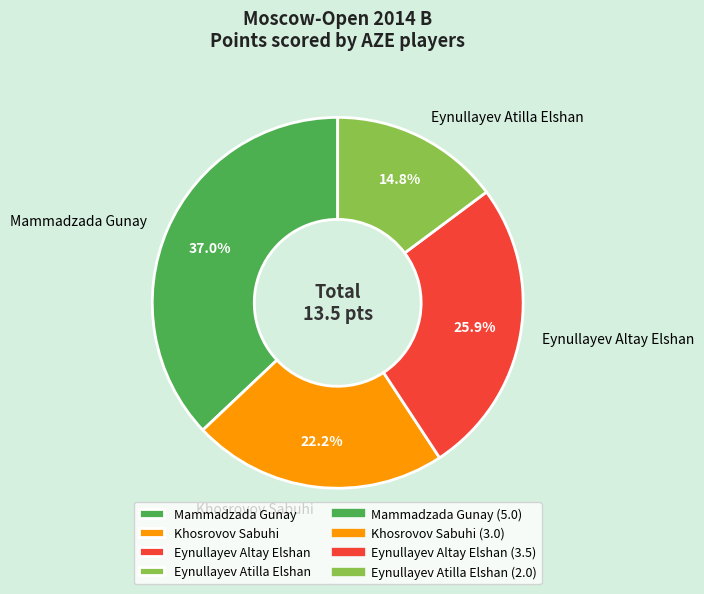

To the nearest percent, what is the difference between the largest and smallest slice percentages?

22%